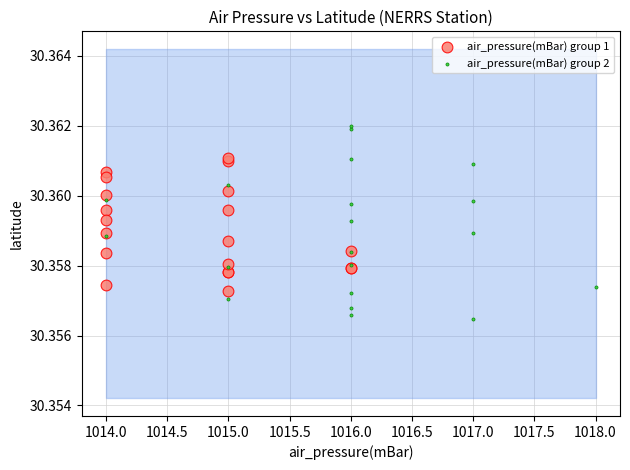

Which series has the widest spread of Y values?

air_pressure(mBar) group 2